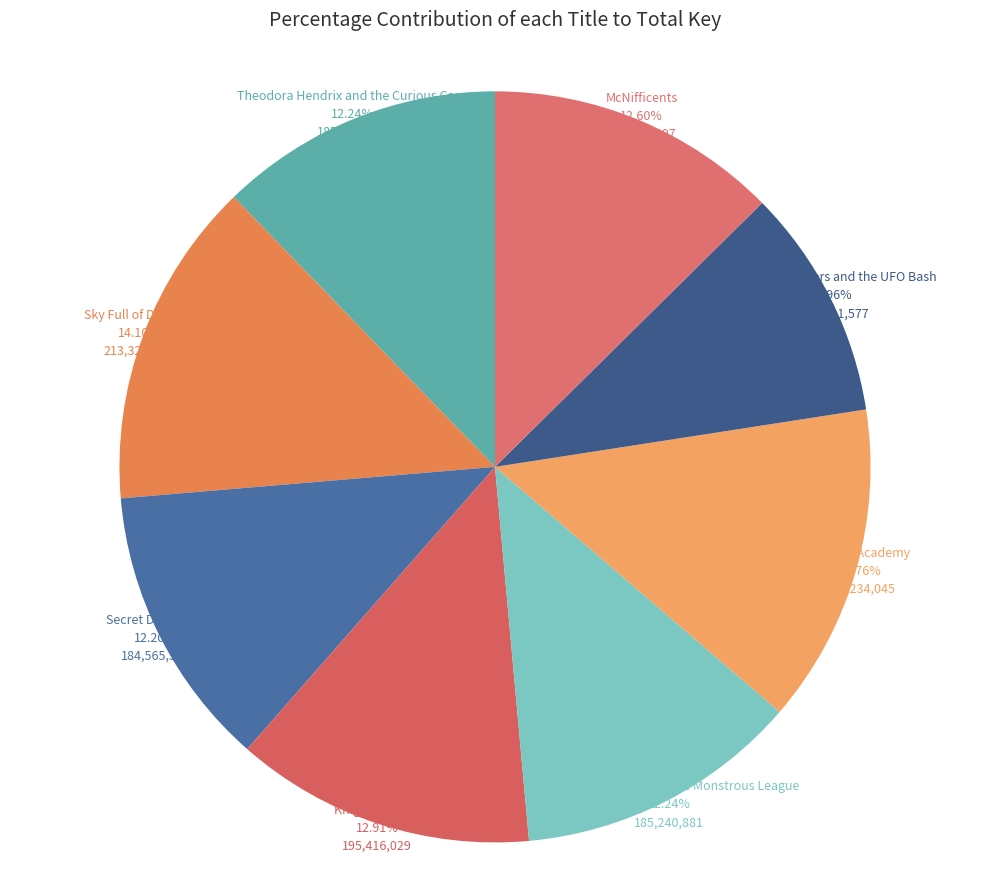

Is there a majority slice in this chart?

No